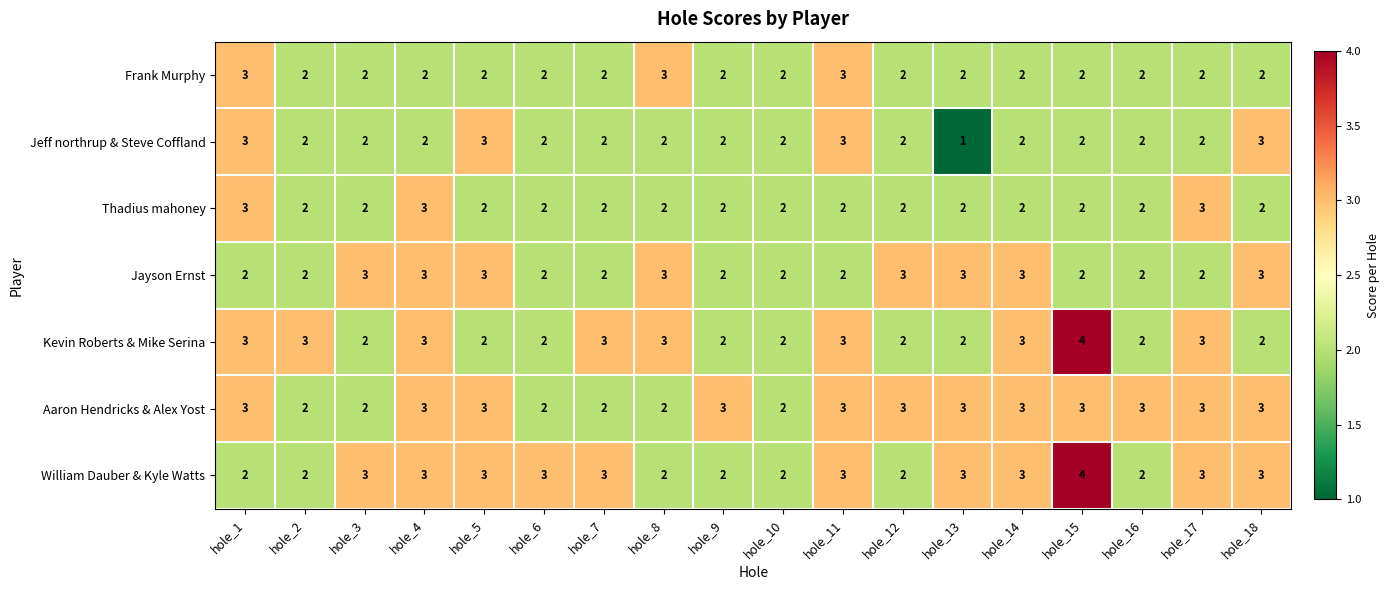

Which series changed the most between hole_4 and hole_17?

Jayson Ernst